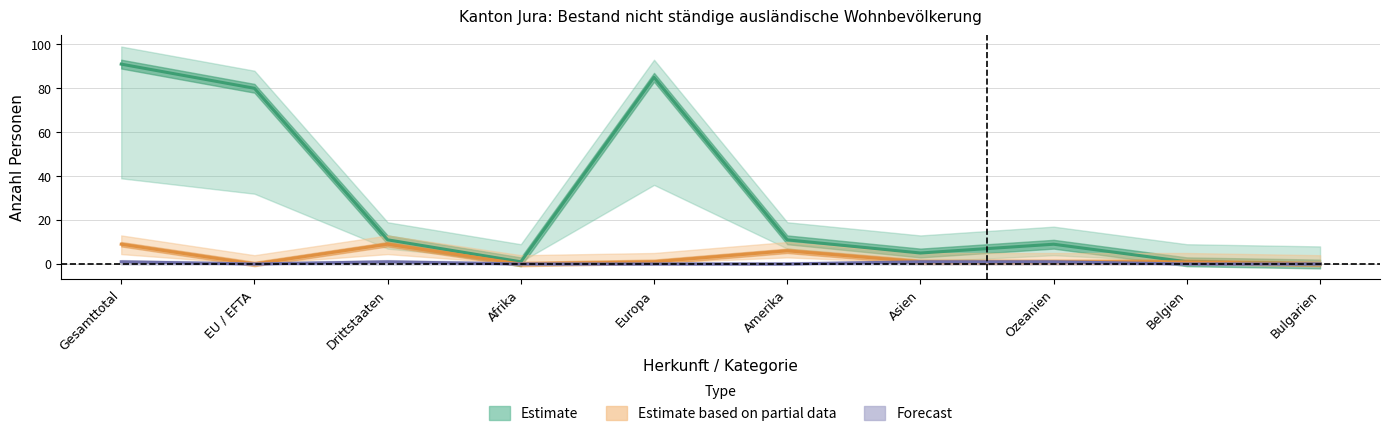

What is the difference between the maximum and second lowest values in the Kurzaufenthalter_Total series?

90